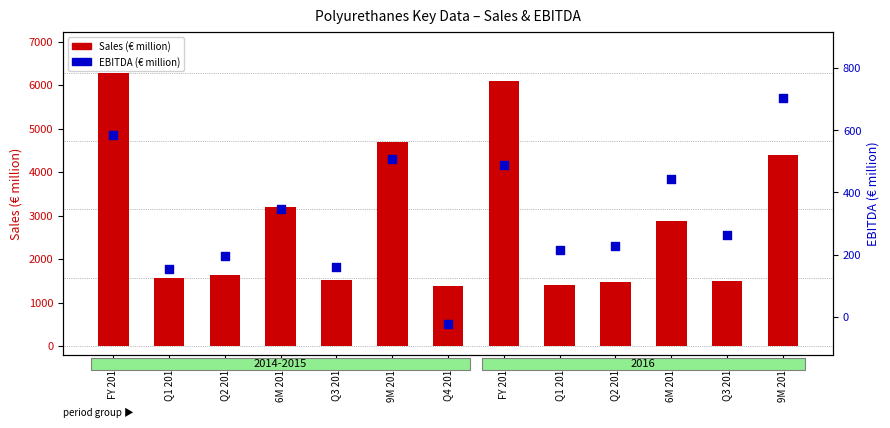

What are all the series names shown in the legend?

Sales (€ million), EBITDA (€ million)